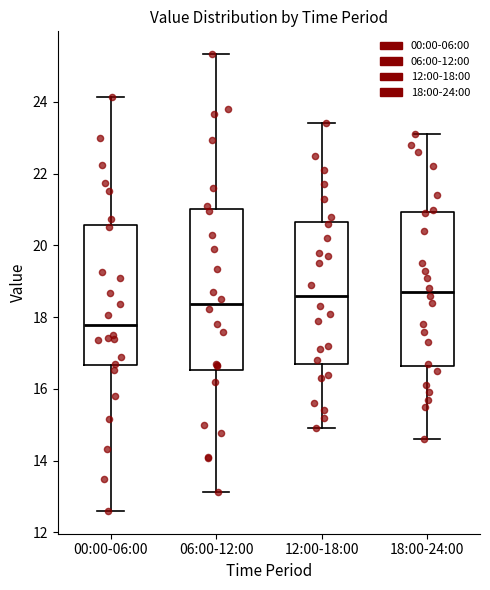

Reading left to right, read every box against the y-axis: the position of its median line, the range the box covers, and the ends of its whiskers. The values are not printed on the chart, so give them approximately, as read against the axis.

00:00-06:00: median 17.8, box 16.6 to 20.6, whiskers 12.6 to 24.2
06:00-12:00: median 18.4, box 16.6 to 21.0, whiskers 13.2 to 25.4
12:00-18:00: median 18.6, box 16.8 to 20.6, whiskers 15.0 to 23.4
18:00-24:00: median 18.8, box 16.6 to 21.0, whiskers 14.6 to 23.2